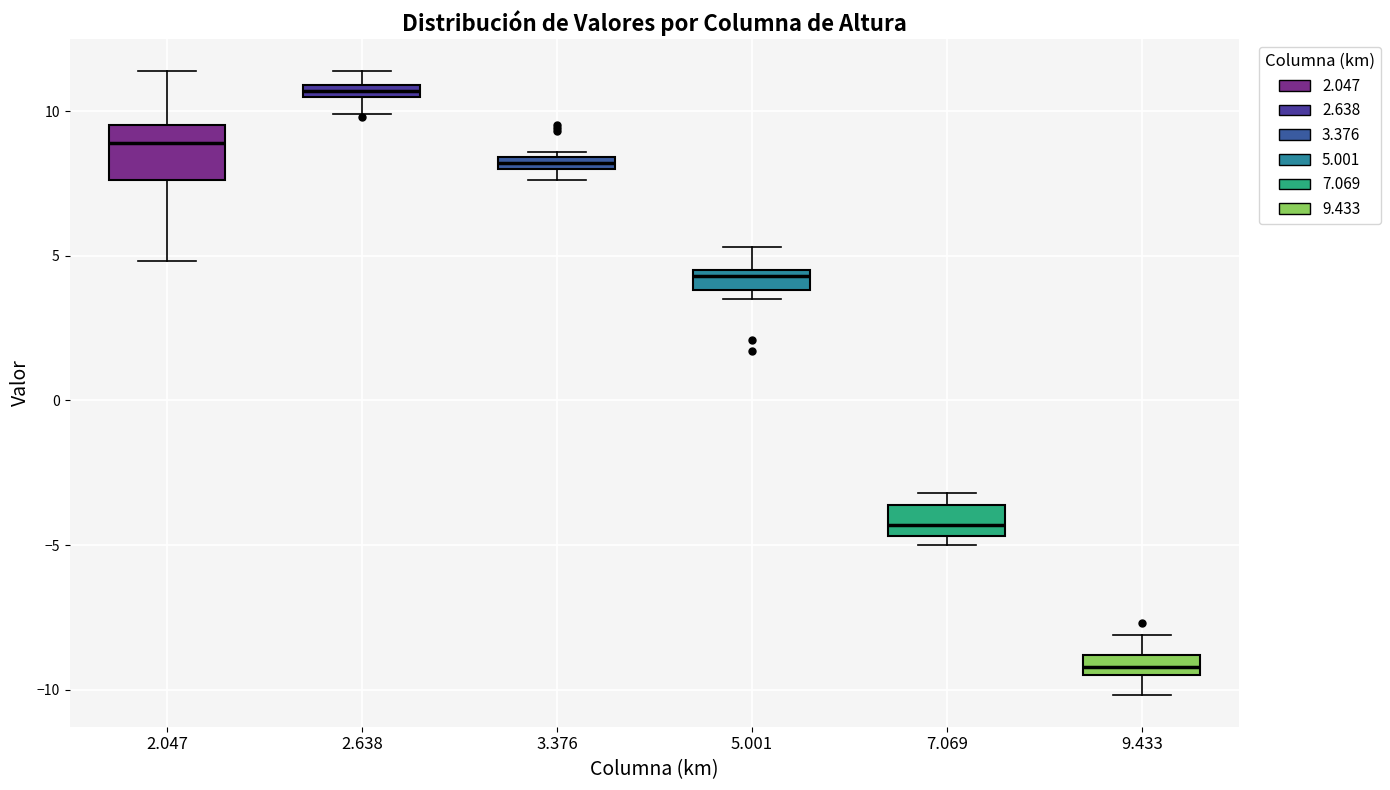

Which box is the tallest, from its lower edge to its upper edge?

2.047